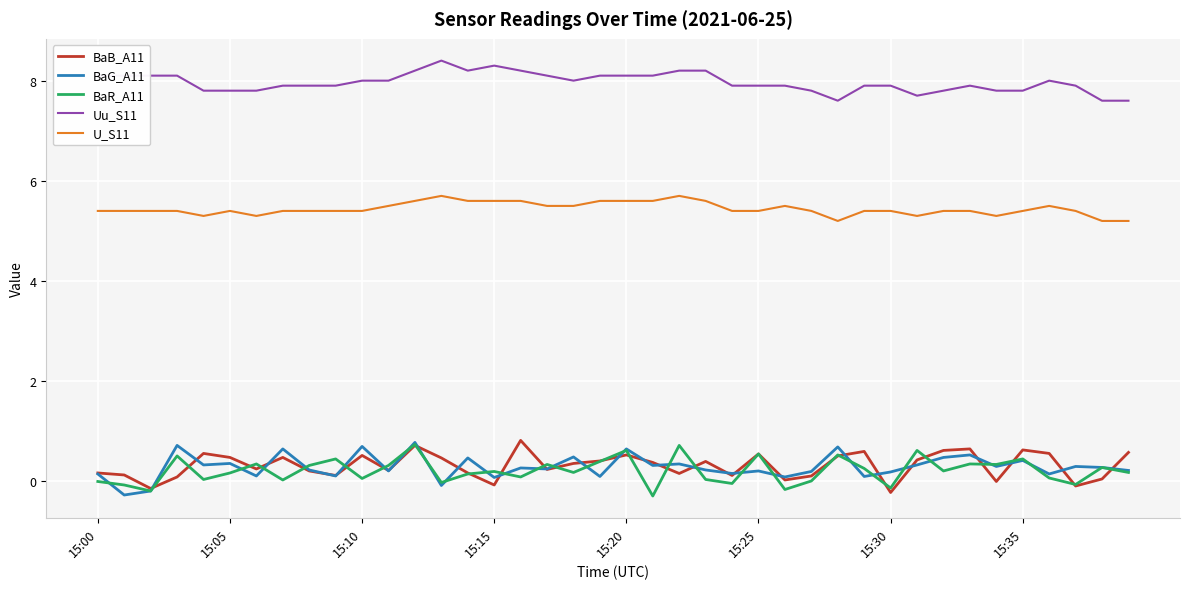

True or false: BaR_A11 and U_S11 cross at least once.

False